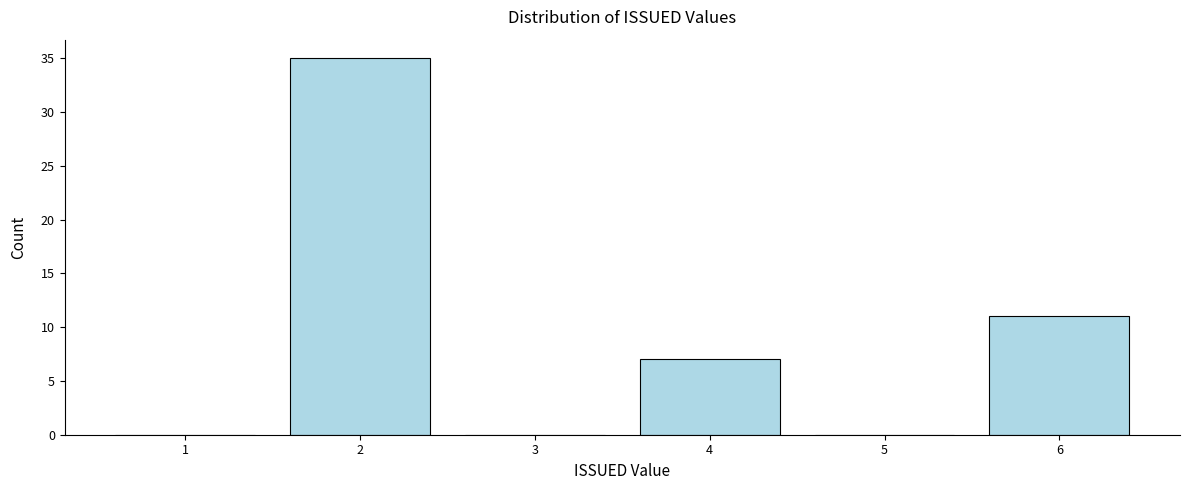

Reading left to right, what are all the values shown in this chart?

1=0	2=35	3=0	4=7	5=0	6=11